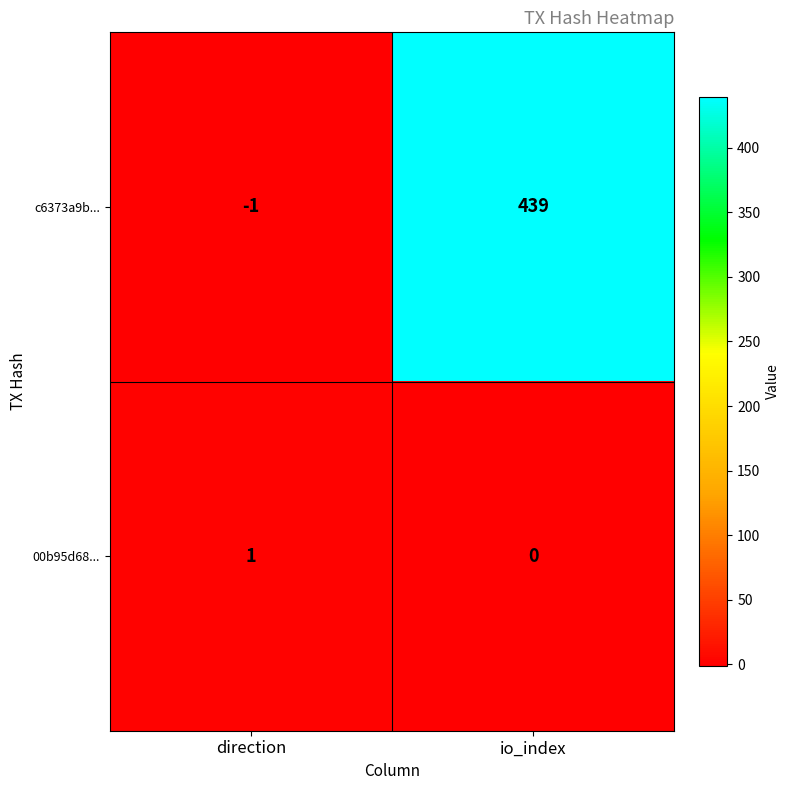

Where is c6373a9b... nearest to the value 219?

direction